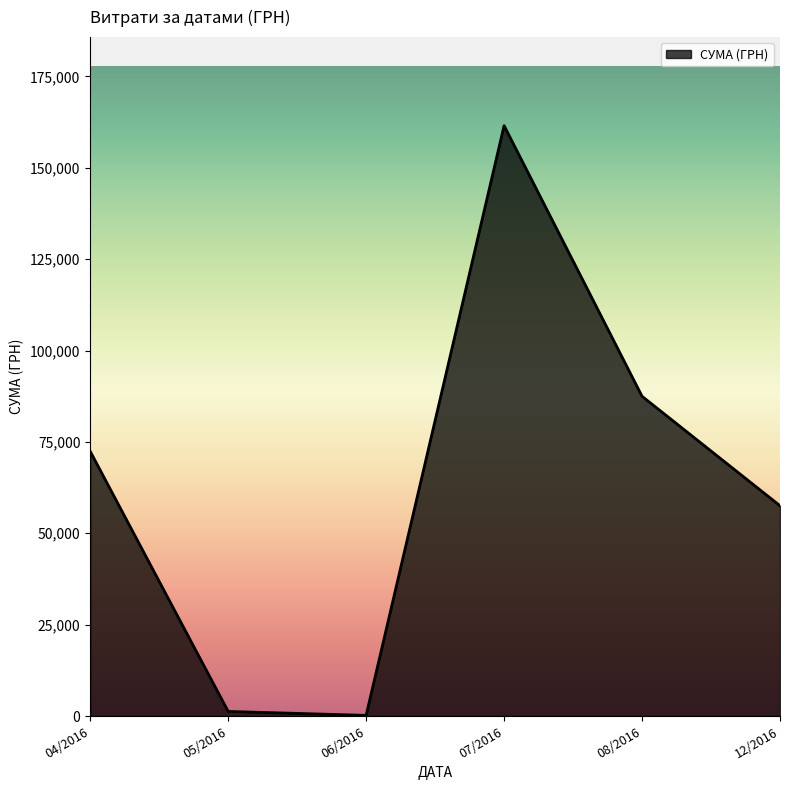

What is the sum of all values?

380357.4